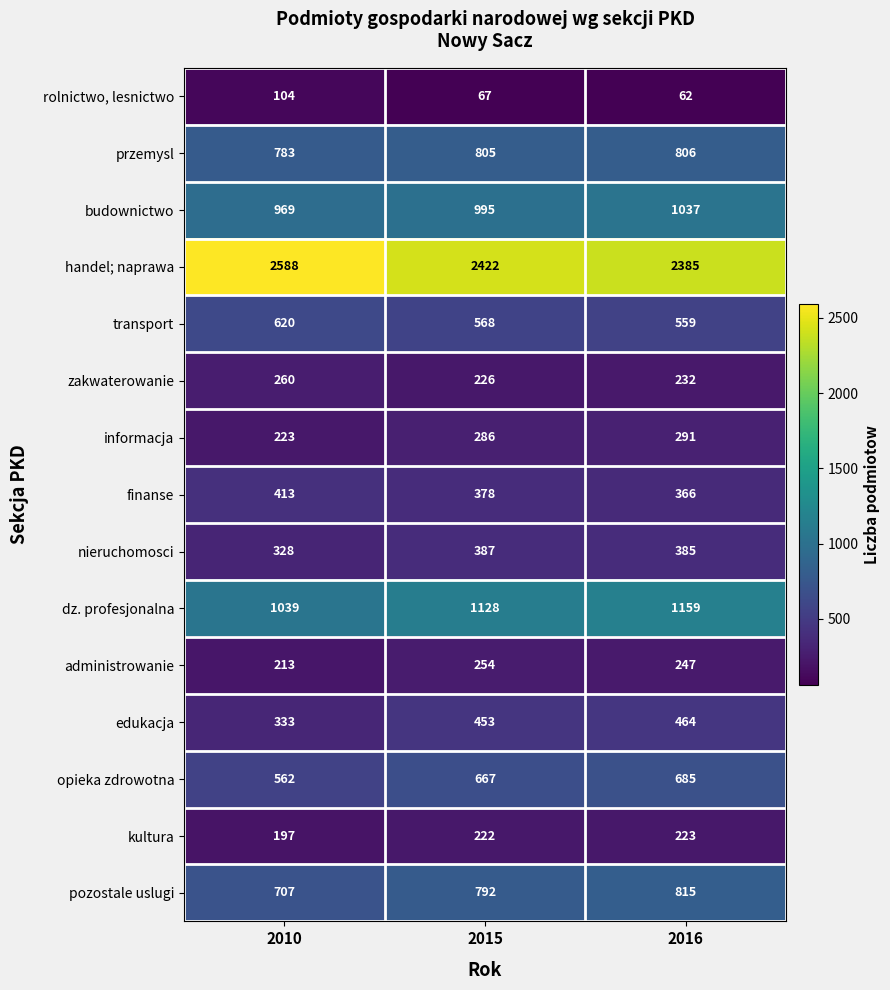

At which label does dz. profesjonalna reach its peak?

2016